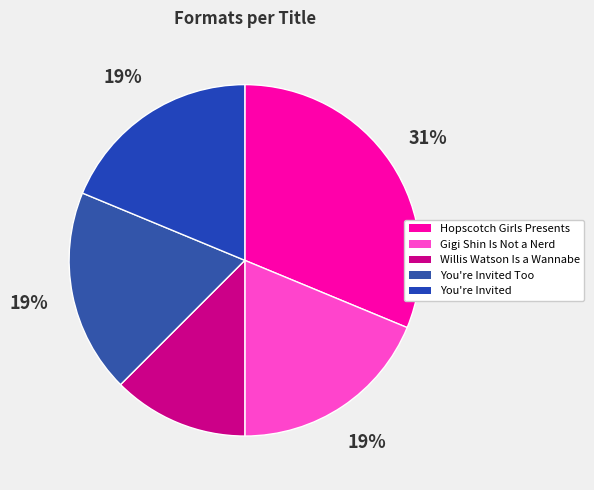

Which slice is the largest?

Hopscotch Girls Presents